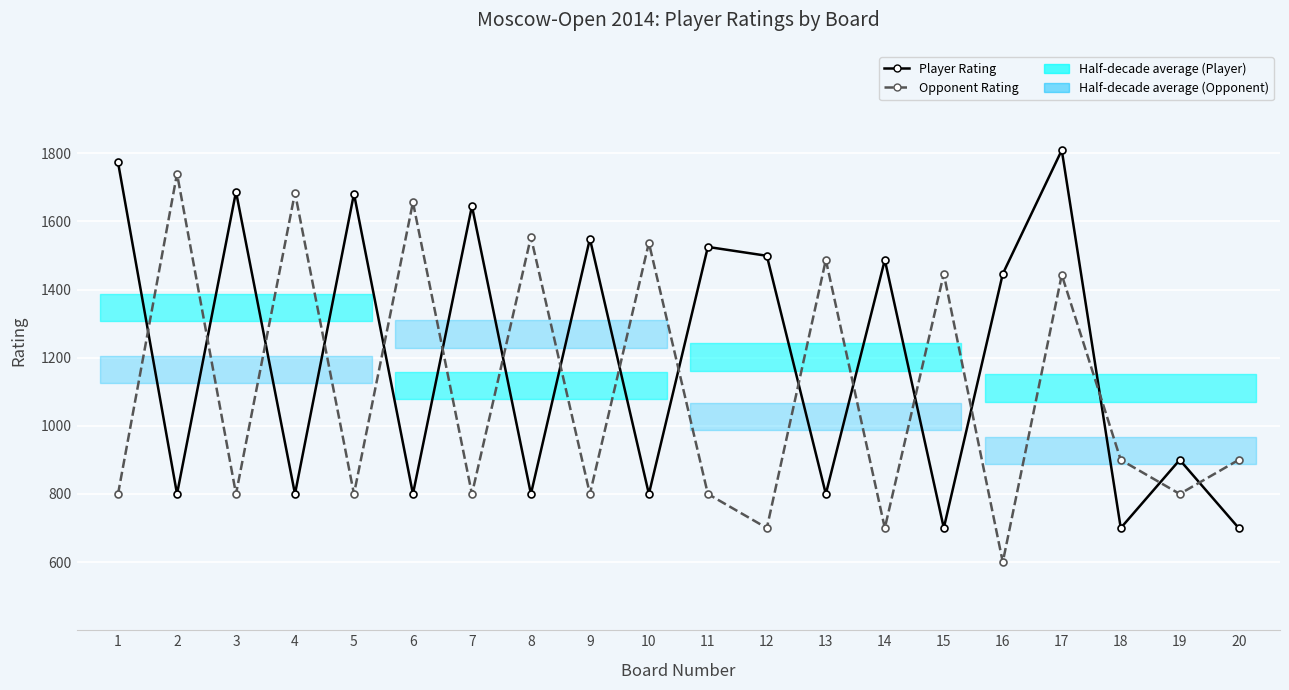

List the labels in order of Opponent Rating value, largest first.

2, 4, 6, 8, 10, 13, 15, 17, 18, 20, 1, 3, 5, 7, 9, 11, 19, 12, 14, 16